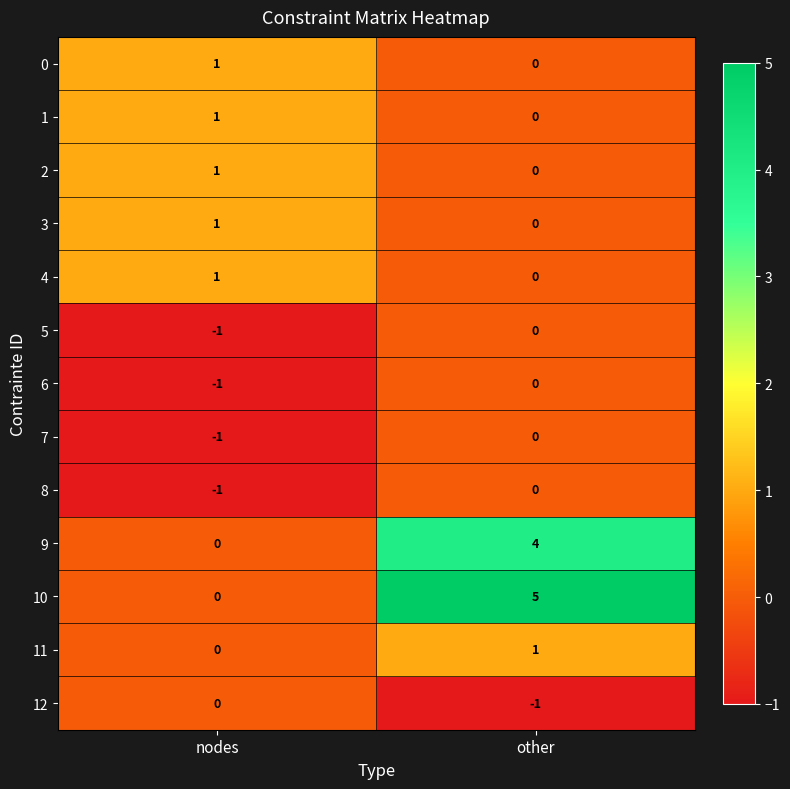

Reading left to right, extract all data points from this chart.

0: 1	0
1: 1	0
2: 1	0
3: 1	0
4: 1	0
5: -1	0
6: -1	0
7: -1	0
8: -1	0
9: 0	4
10: 0	5
11: 0	1
12: 0	-1